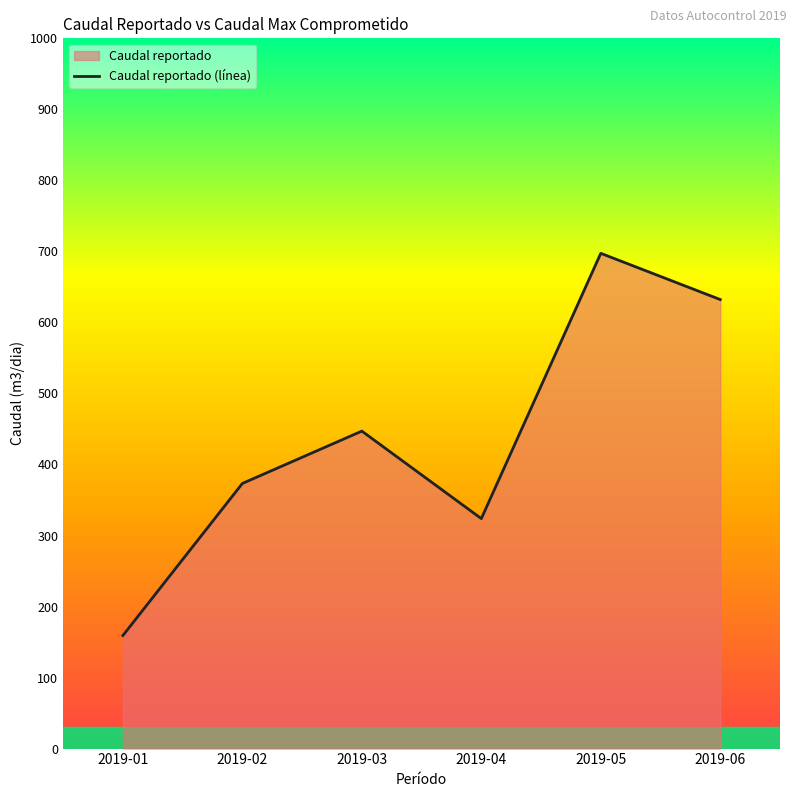

The chart shows a value of 517.0 at 2019-04. True or false?

False